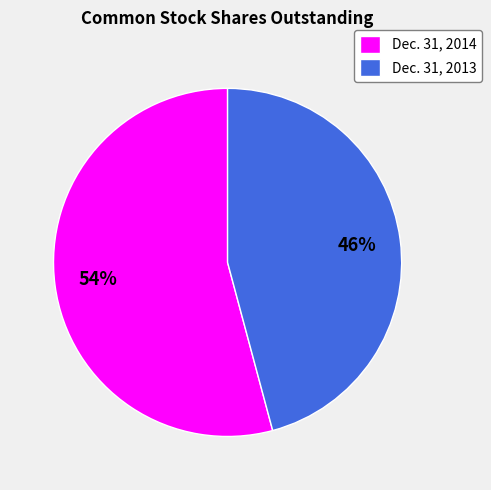

Count the number of slices in the pie.

2